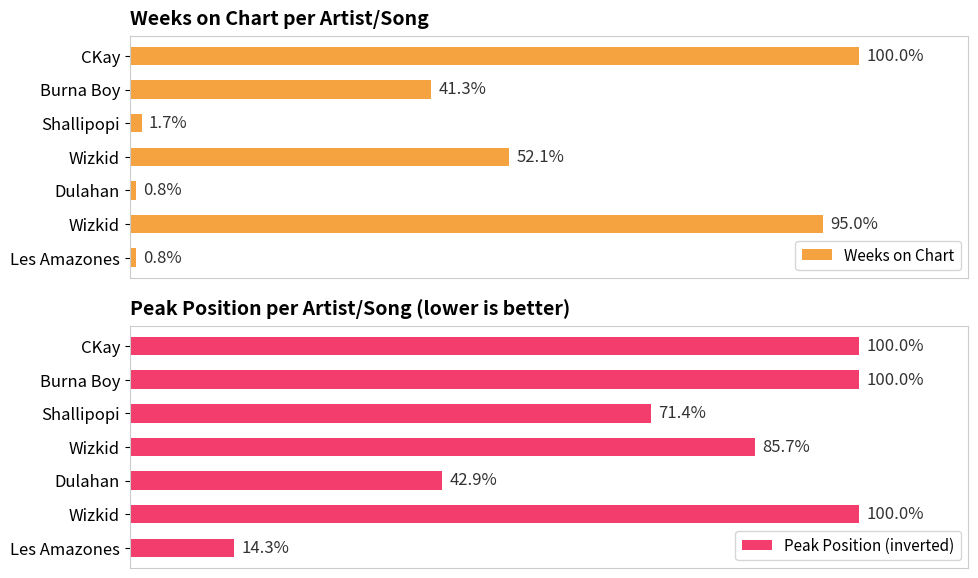

Reading right to left, transcribe all the data shown in this chart.

Weeks on Chart: 1	115	1	63	2	50	121
Peak Position (inverted): 1	7	3	6	5	7	7